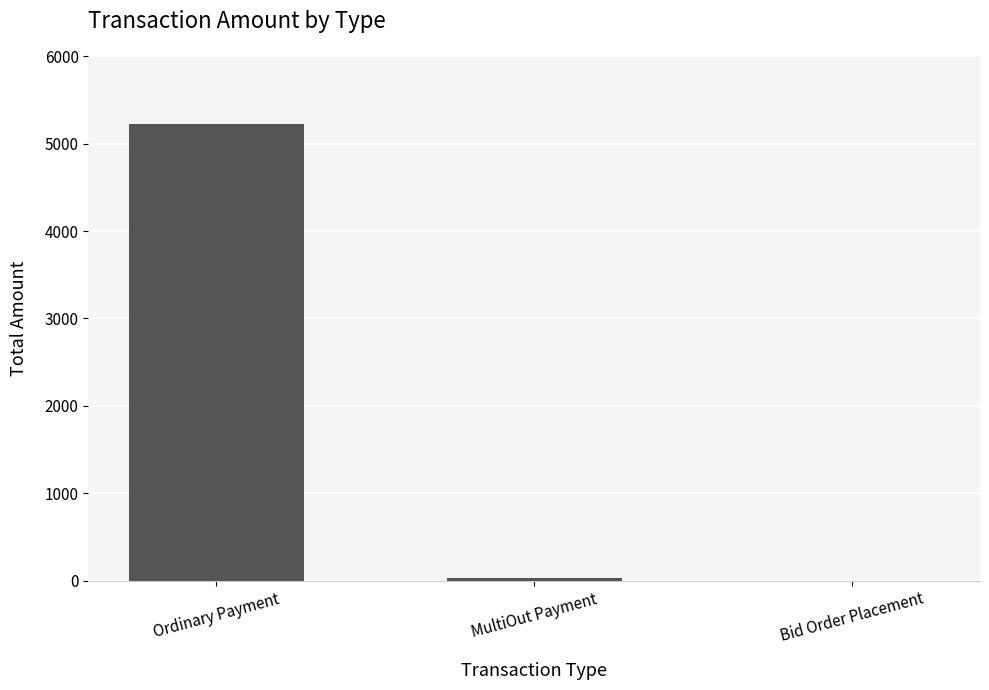

Reading left to right, what are all the values shown in this chart?

Ordinary Payment=5219.8	MultiOut Payment=30.9	Bid Order Placement=0.0